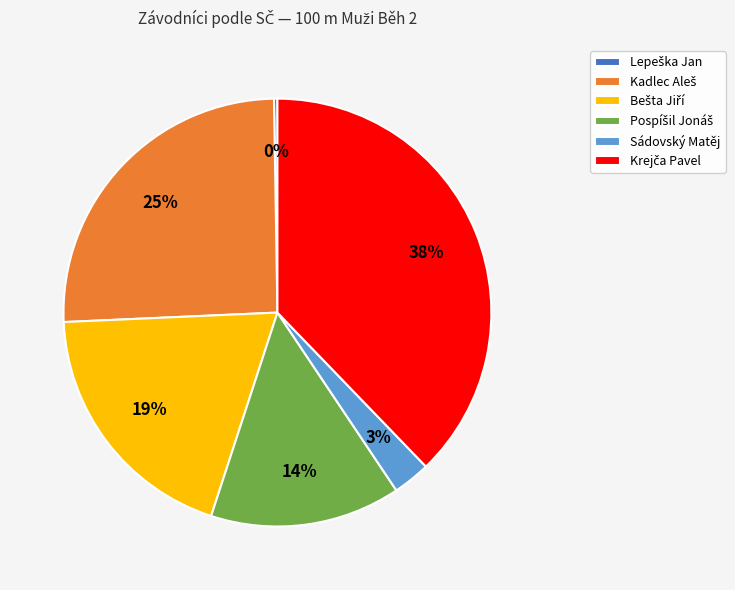

Is Sádovský Matěj the majority of the pie?

No